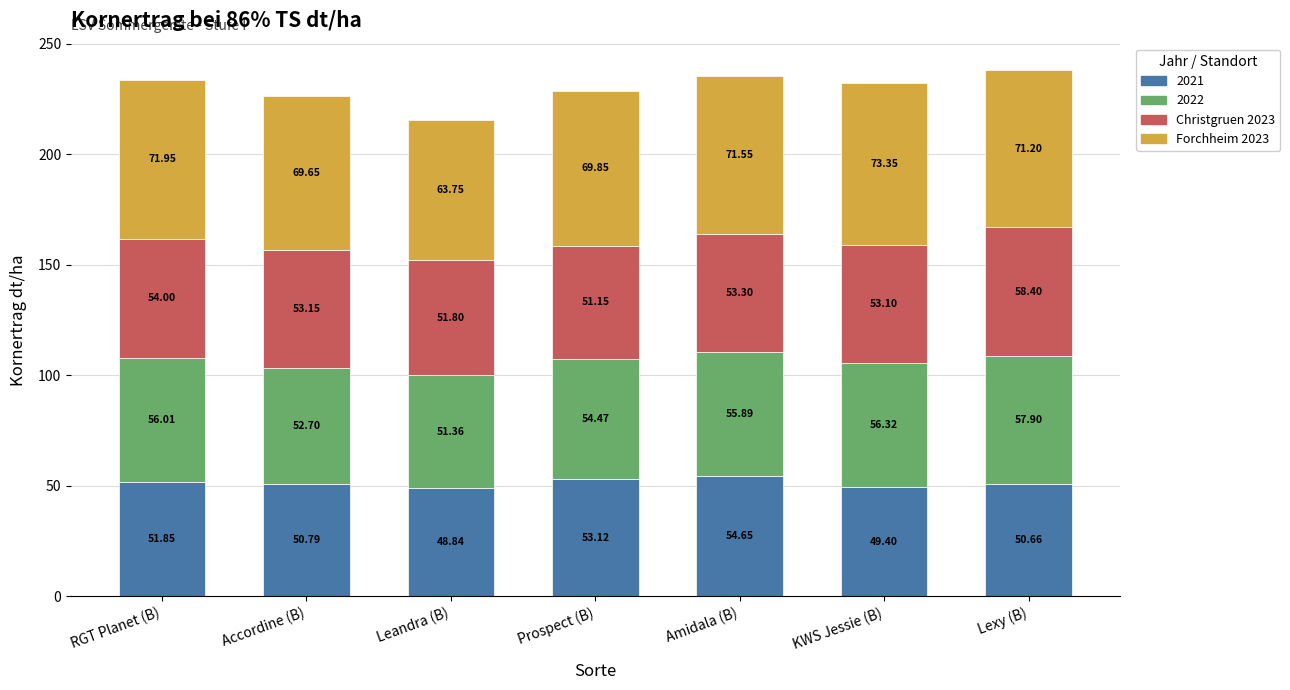

Are the bars grouped side by side (vs. stacked)?

No